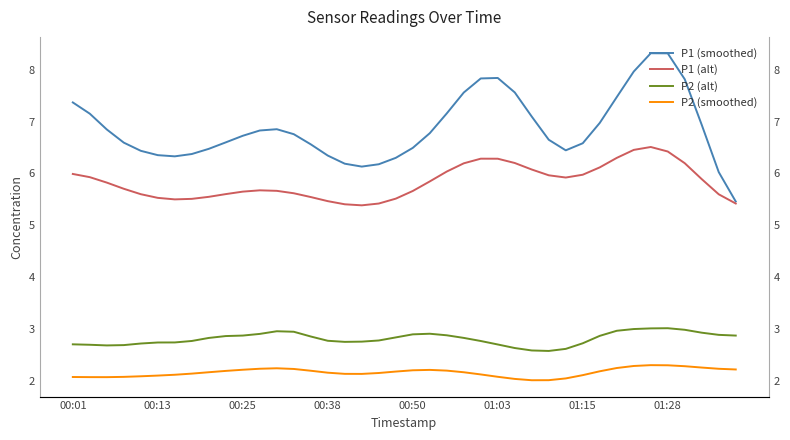

How many interior local valleys does the P2 (alt) series have?

3